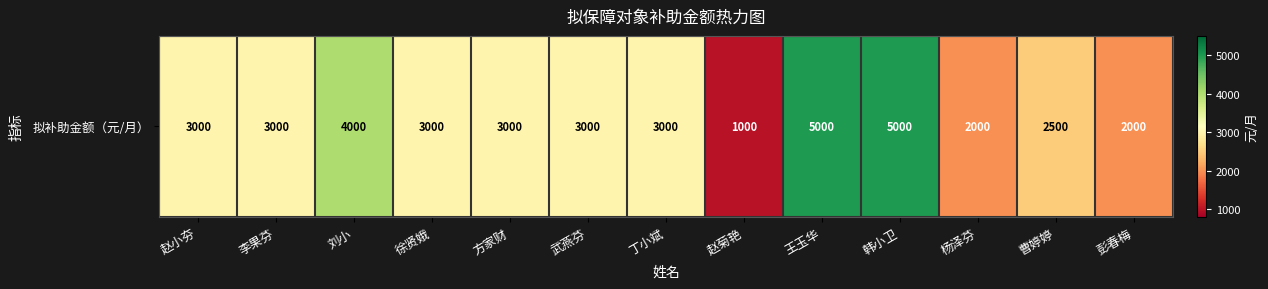

List the labels in order of value, smallest first.

赵菊艳, 杨泽芬, 彭春梅, 曹婷婷, 赵小夯, 李果芬, 徐贤娥, 方家财, 武燕芬, 丁小斌, 刘小, 王玉华, 韩小卫